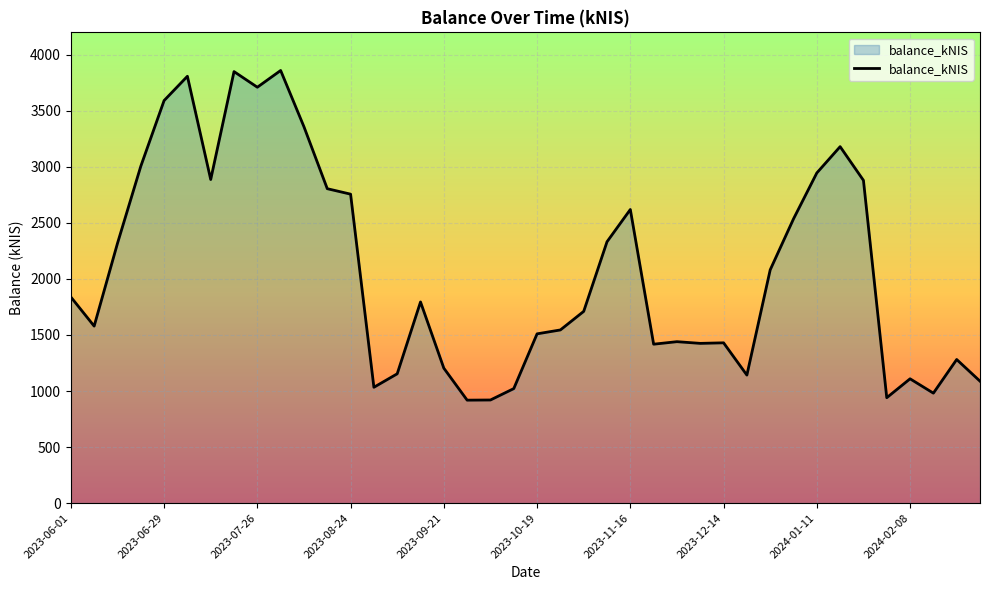

What is the minimum value shown in the chart?

918.4